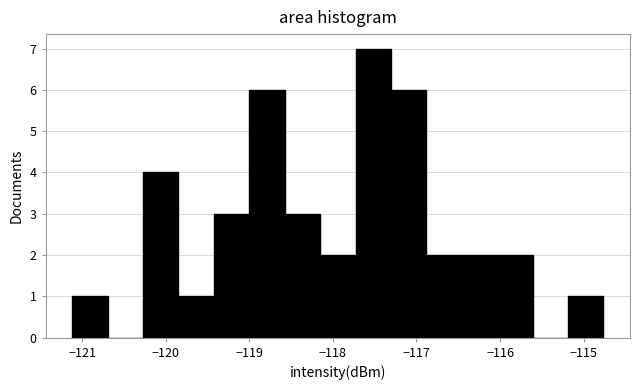

Reading left to right, list every bar in this chart as the range it spans on the x-axis followed by its height. Neither the bar edges nor the heights are printed on the chart, so give them approximately, as read against the axes.

-121.1 to -120.7: 1
-120.7 to -120.3: 0
-120.3 to -119.8: 4
-119.8 to -119.4: 1
-119.4 to -119.0: 3
-119.0 to -118.6: 6
-118.6 to -118.2: 3
-118.2 to -117.7: 2
-117.7 to -117.3: 7
-117.3 to -116.9: 6
-116.9 to -116.5: 2
-116.5 to -116.0: 2
-116.0 to -115.6: 2
-115.6 to -115.2: 0
-115.2 to -114.8: 1